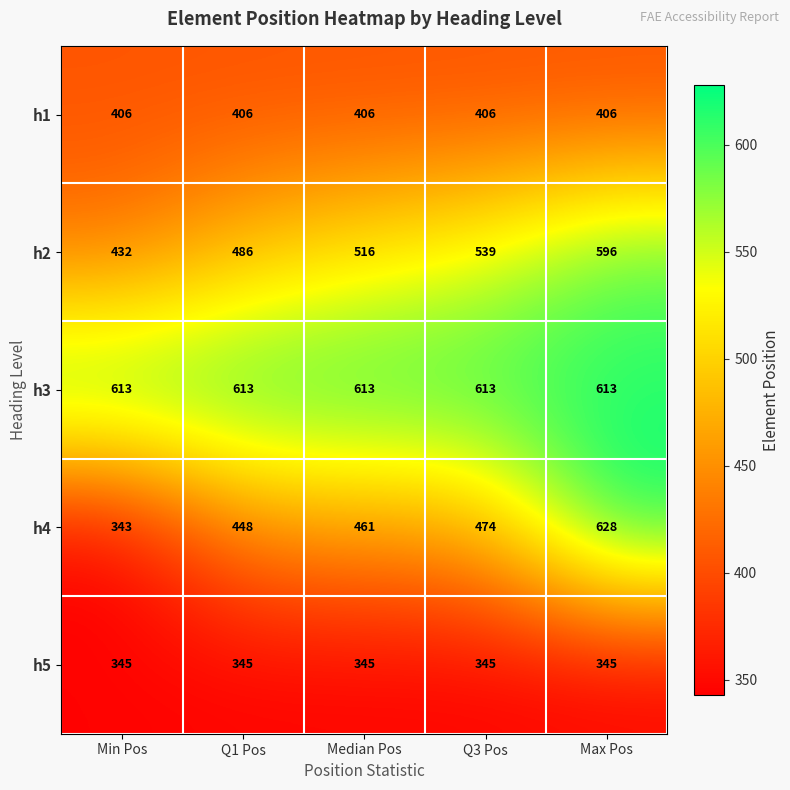

List the series in order of their overall mean, lowest first.

h5, h1, h4, h2, h3